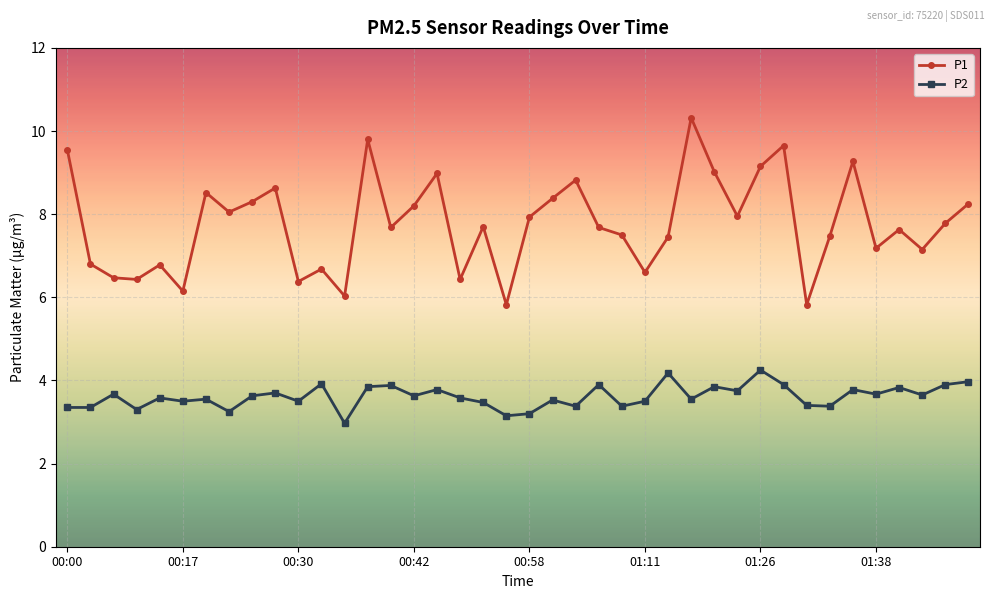

Rank the series by their average value, from lowest to highest.

P2, P1